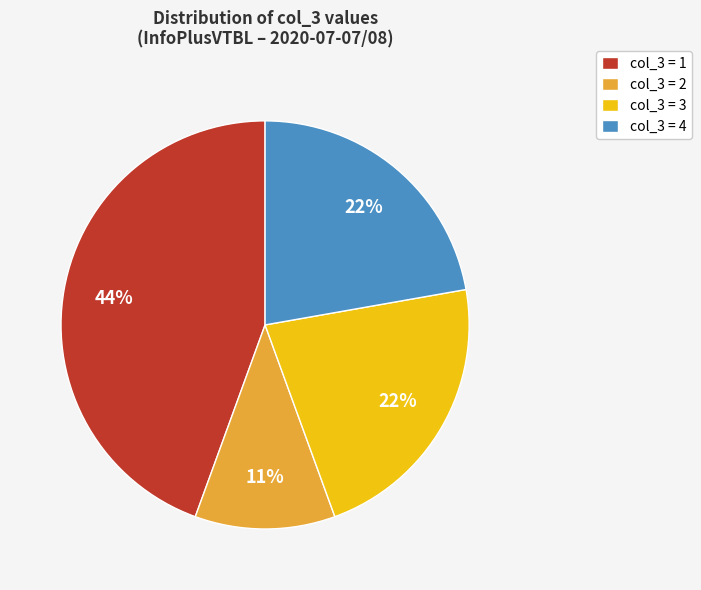

Combined, do col_3 = 1 and col_3 = 3 account for over 50%?

Yes